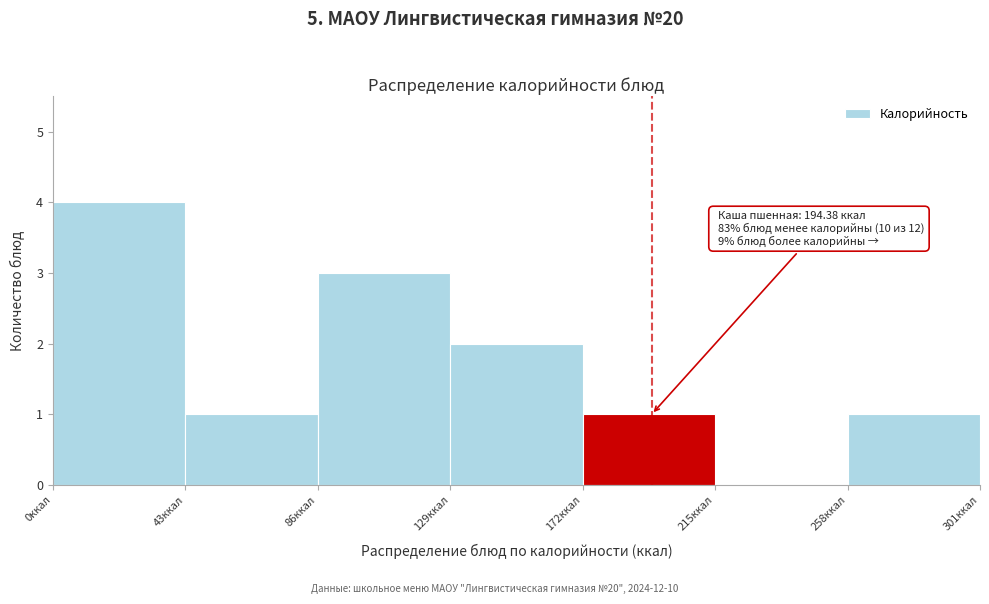

Which range on the x-axis has the tallest bar?

0 to 43